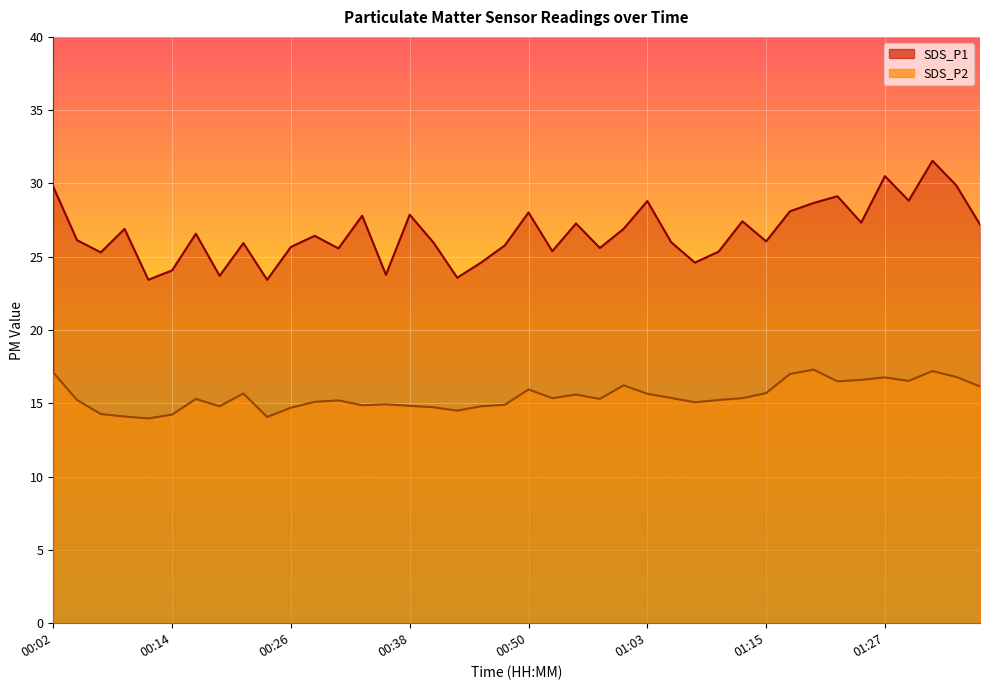

List the series in order of their overall mean, highest first.

SDS_P1, SDS_P2